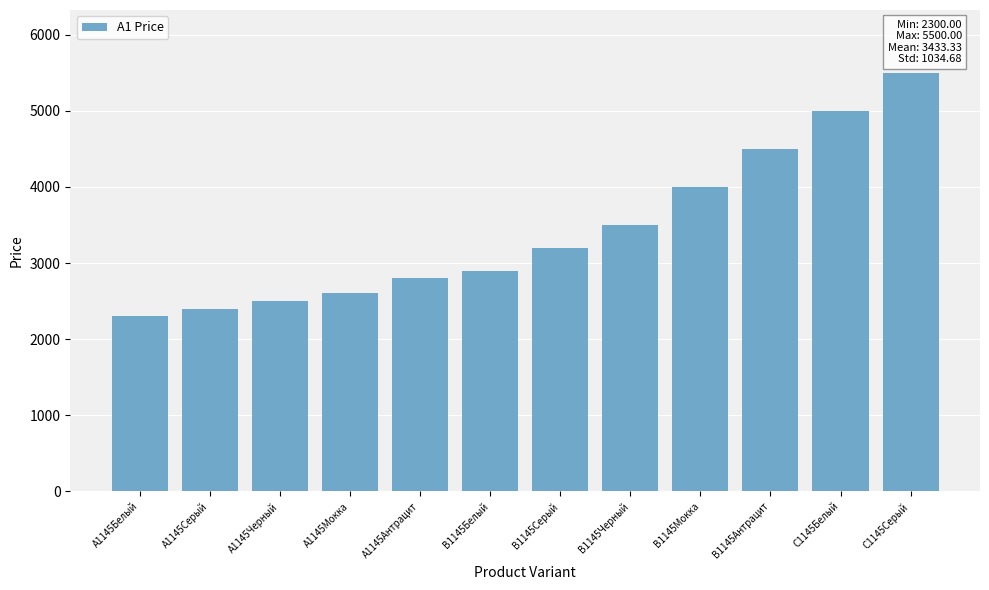

List the labels in order of value, largest first.

C1145Серый, C1145Белый, B1145Антрацит, B1145Мокка, B1145Черный, B1145Серый, B1145Белый, A1145Антрацит, A1145Мокка, A1145Черный, A1145Серый, A1145Белый